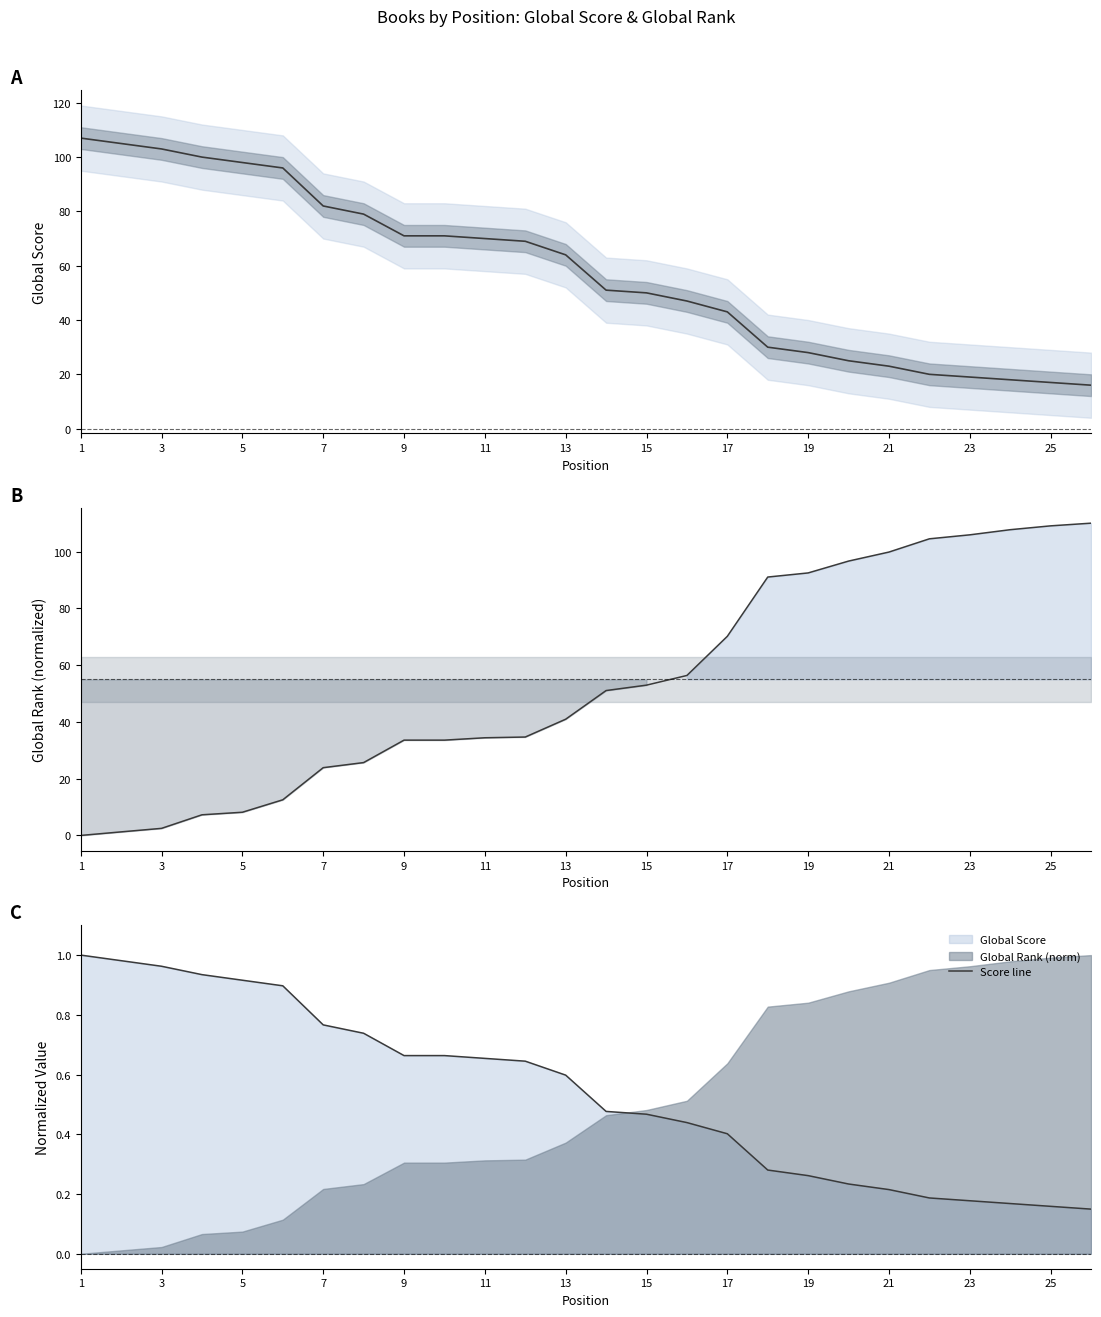

What are all the series names shown in the legend?

Global Score, Global Rank (norm), Score line